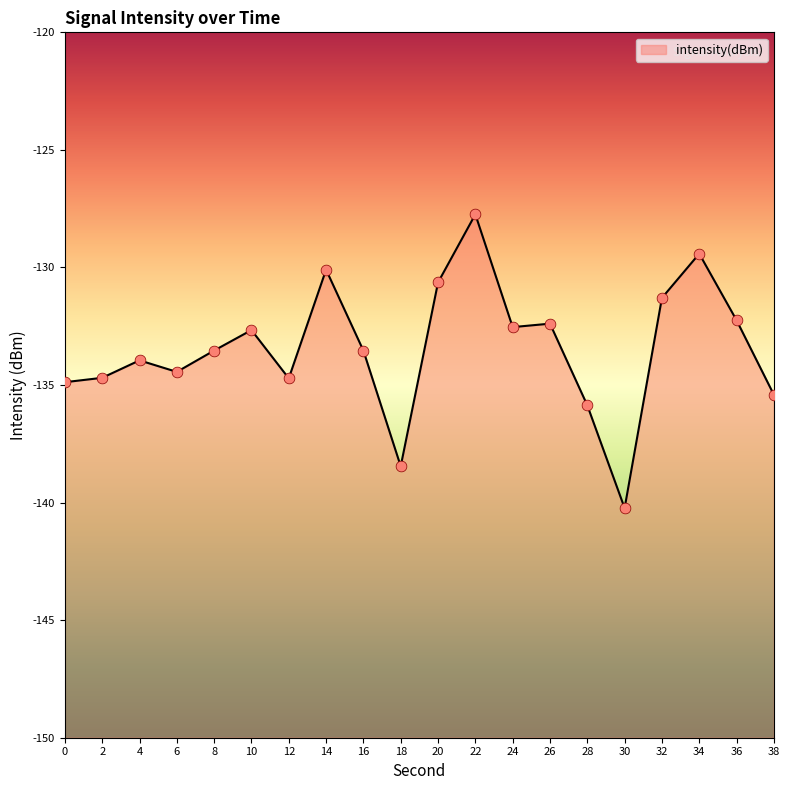

What is the change in value from 14 to 20?

-0.5